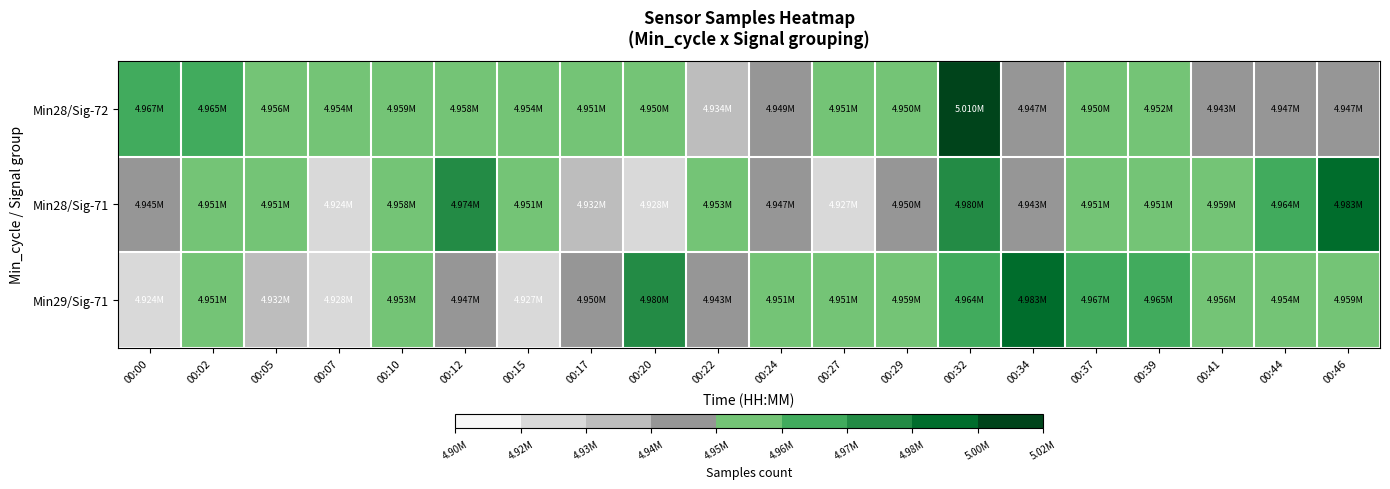

Reading left to right, extract all data points from this chart.

Min28/Sig-72: 00:00=4966507	00:02=4965249	00:05=4956446	00:07=4954030	00:10=4959333	00:12=4958068	00:15=4954148	00:17=4950709	00:20=4950401	00:22=4934214	00:24=4948988	00:27=4950740	00:29=4950136	00:32=5010386	00:34=4947243	00:37=4950218	00:39=4951854	00:41=4943379	00:44=4947292	00:46=4946983
Min28/Sig-71: 00:00=4944869	00:02=4950885	00:05=4951190	00:07=4923847	00:10=4958453	00:12=4973518	00:15=4951124	00:17=4931634	00:20=4928271	00:22=4952586	00:24=4946550	00:27=4926517	00:29=4949723	00:32=4979531	00:34=4943145	00:37=4951405	00:39=4950863	00:41=4959065	00:44=4964154	00:46=4982681
Min29/Sig-71: 00:00=4923847	00:02=4951124	00:05=4931634	00:07=4928271	00:10=4952586	00:12=4946550	00:15=4926517	00:17=4949723	00:20=4979531	00:22=4943145	00:24=4951405	00:27=4950863	00:29=4959065	00:32=4964154	00:34=4982681	00:37=4966507	00:39=4965249	00:41=4956446	00:44=4954030	00:46=4959333